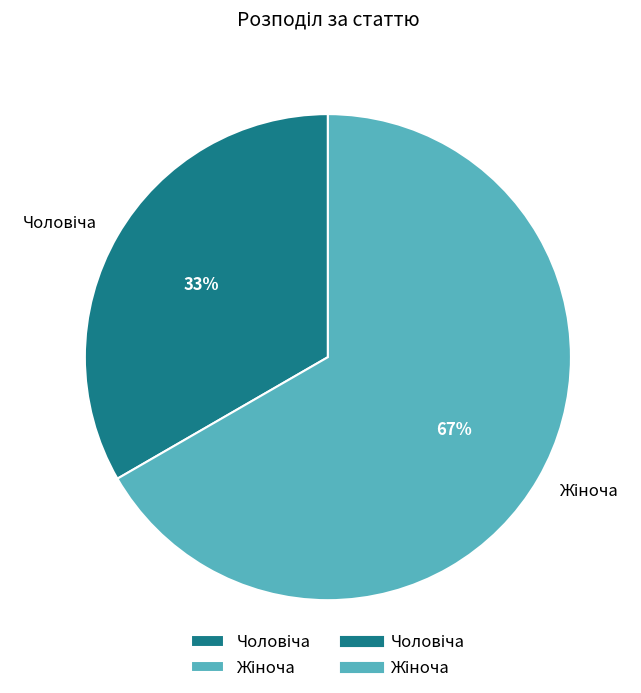

Is there any slice that represents more than half of the pie?

Yes